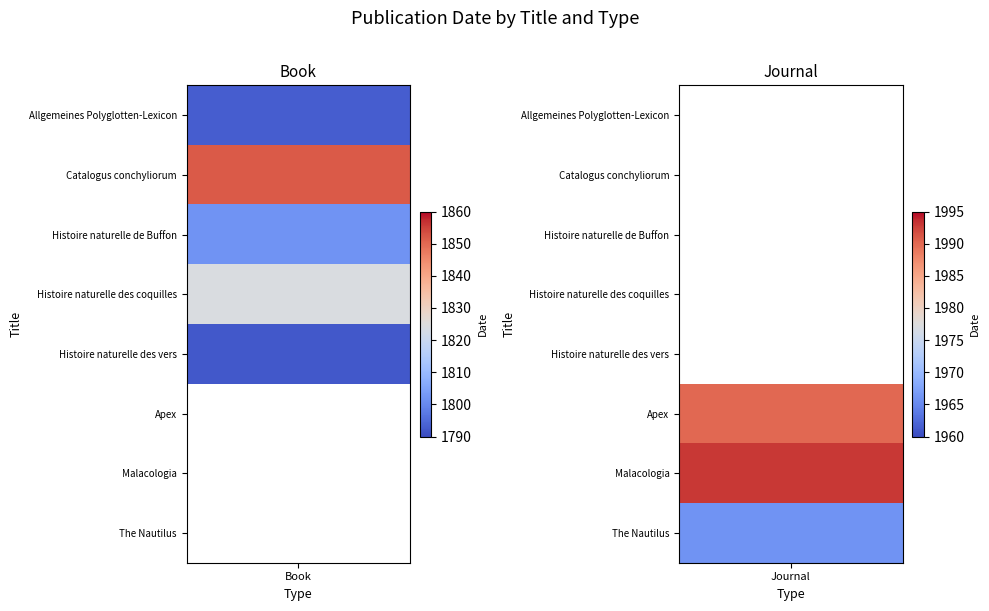

Is the value of Book at Malacologia greater than the value of Journal at Malacologia?

No